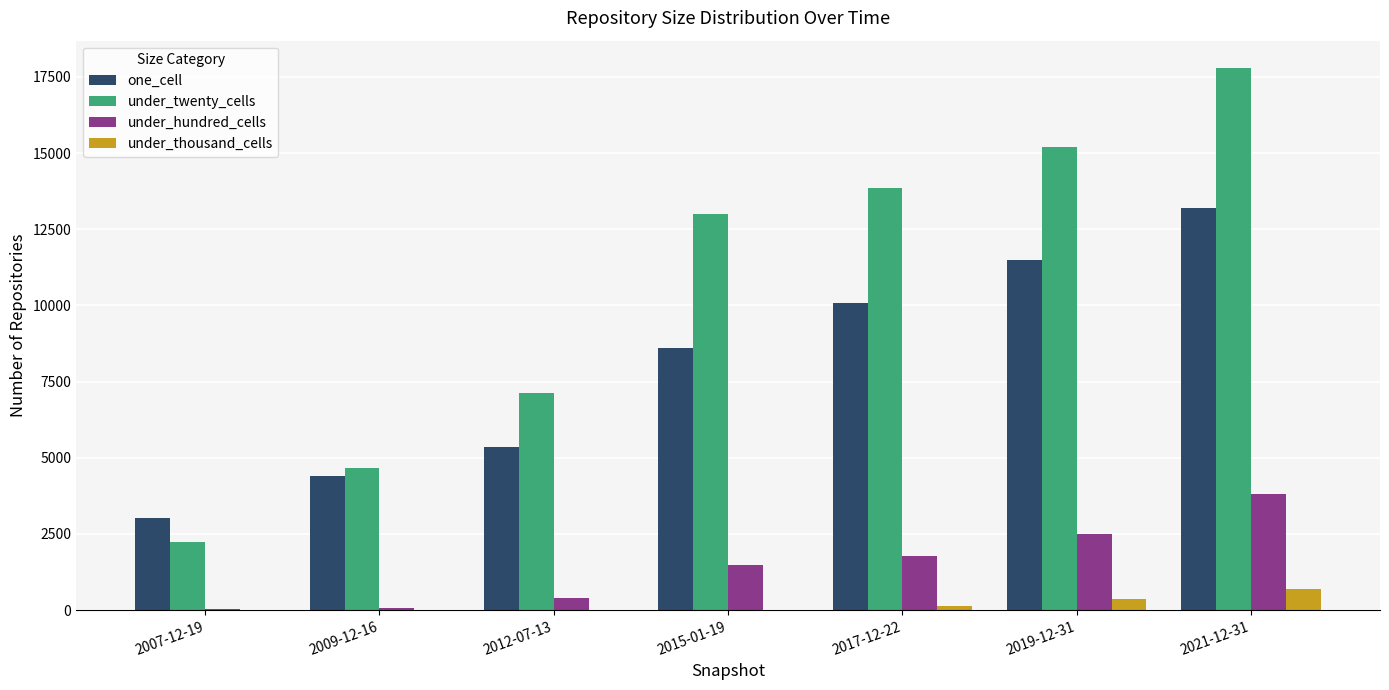

Which series changed the most between 2017-12-22 and 2019-12-31?

one_cell